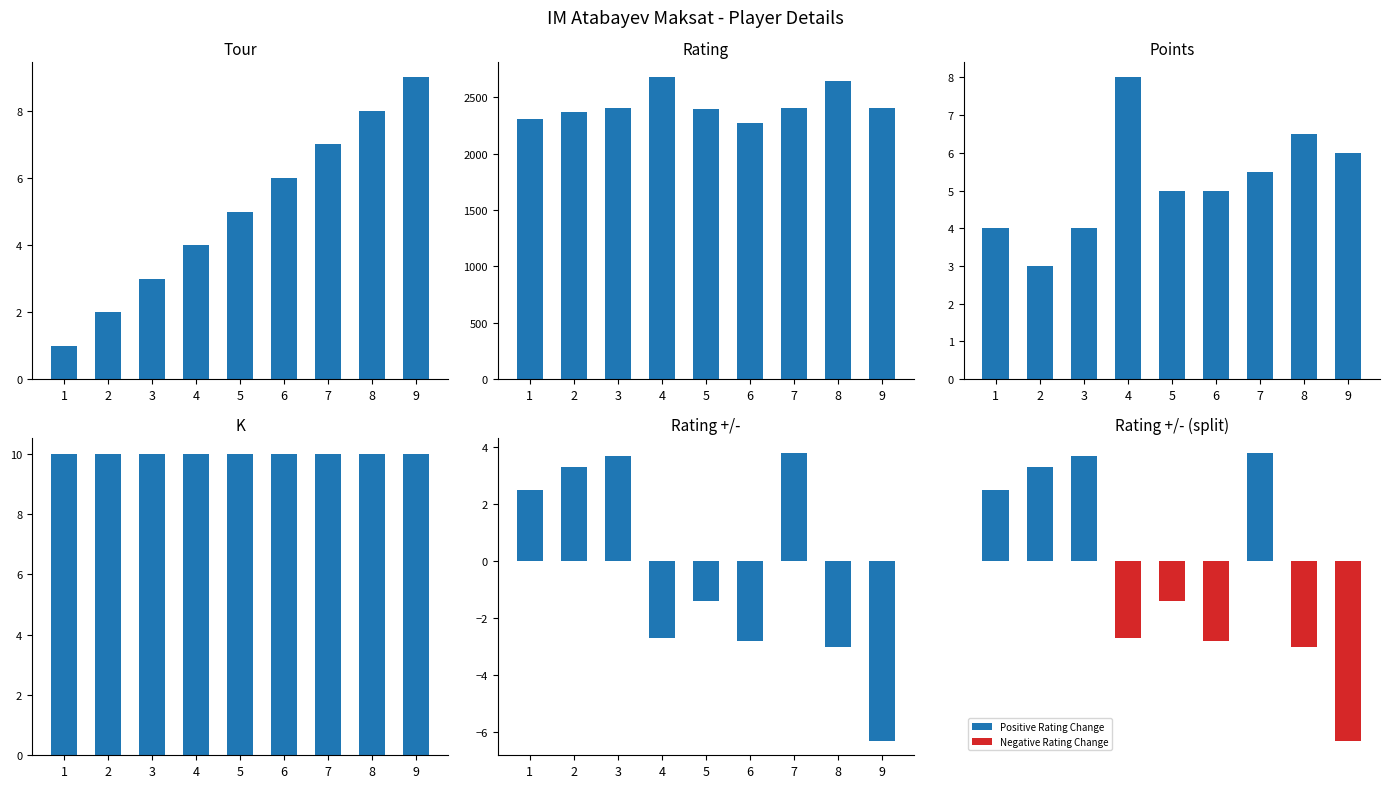

Count the Points values in the range 4 to 6.

6